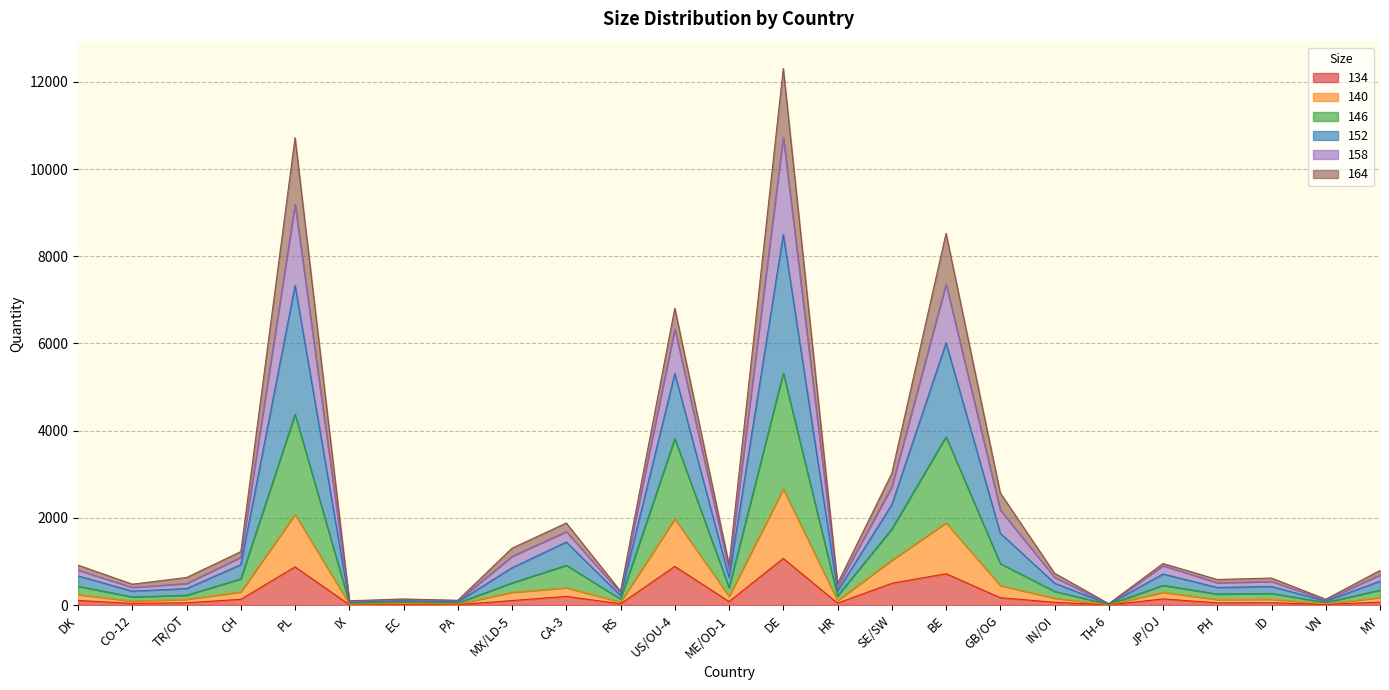

At which category is the sum across all series the highest?

DE